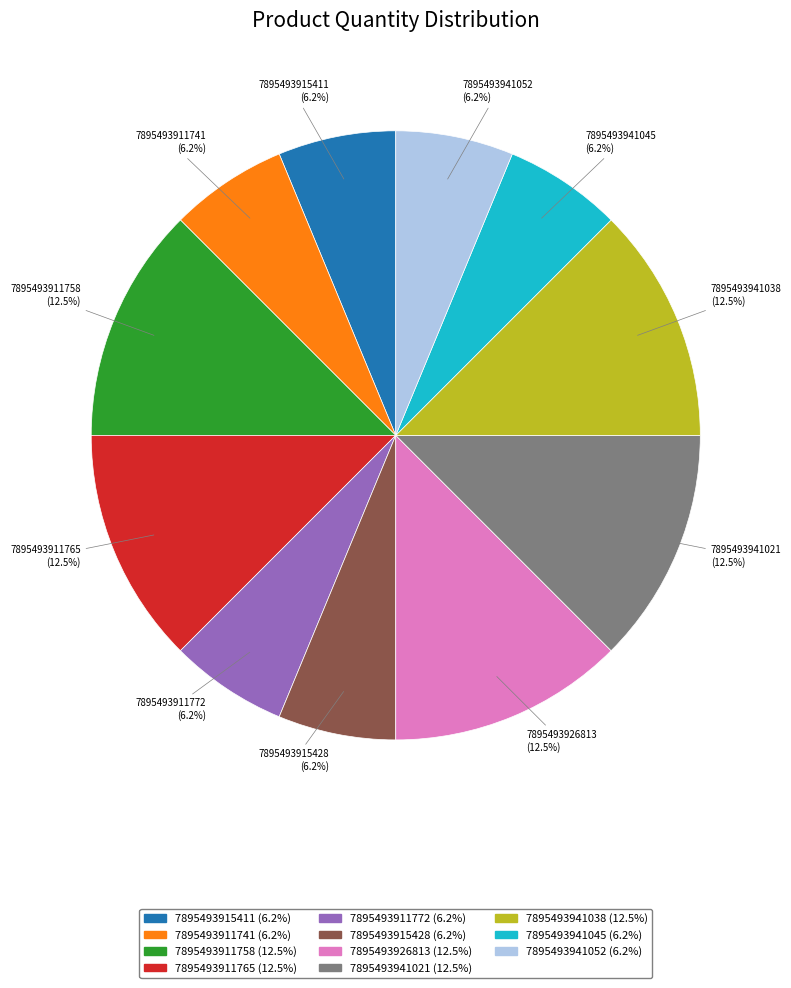

To the nearest percent, what percentage of the pie is 7895493915411?

6%